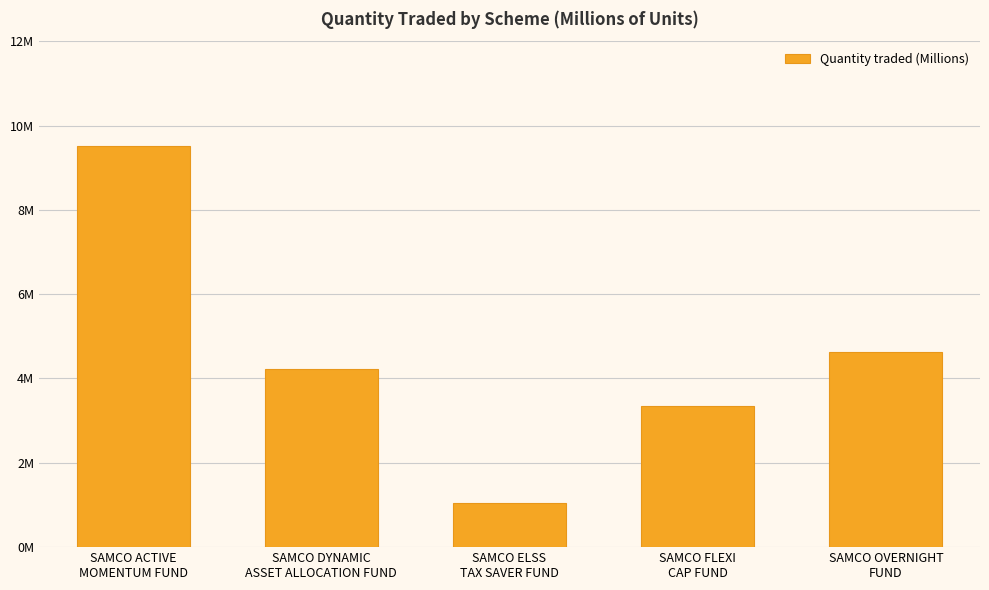

Reading right to left, extract all data points from this chart.

SAMCO OVERNIGHT
FUND=4.6	SAMCO FLEXI
CAP FUND=3.3	SAMCO ELSS
TAX SAVER FUND=1.0	SAMCO DYNAMIC
ASSET ALLOCATION FUND=4.2	SAMCO ACTIVE
MOMENTUM FUND=9.5